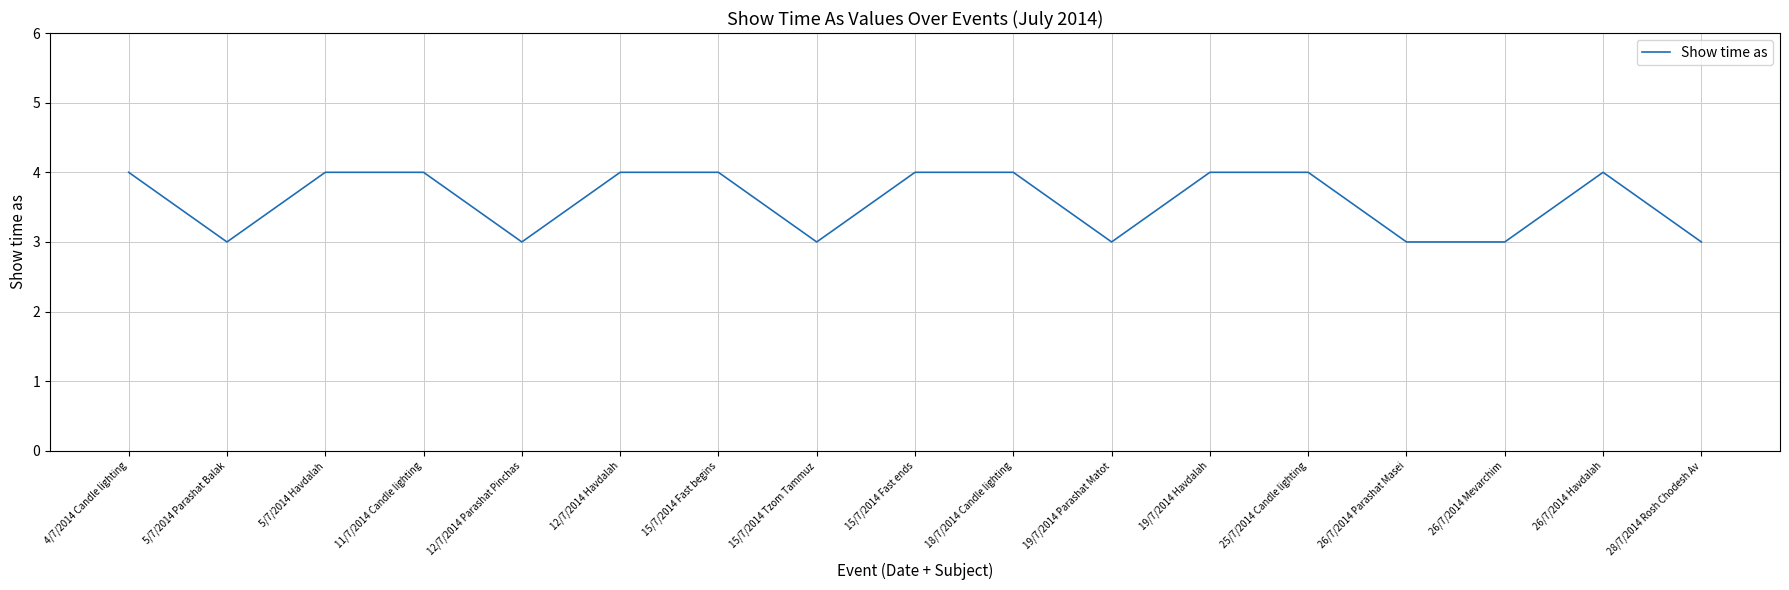

What position from the right is 5/7/2014 Havdalah?

15